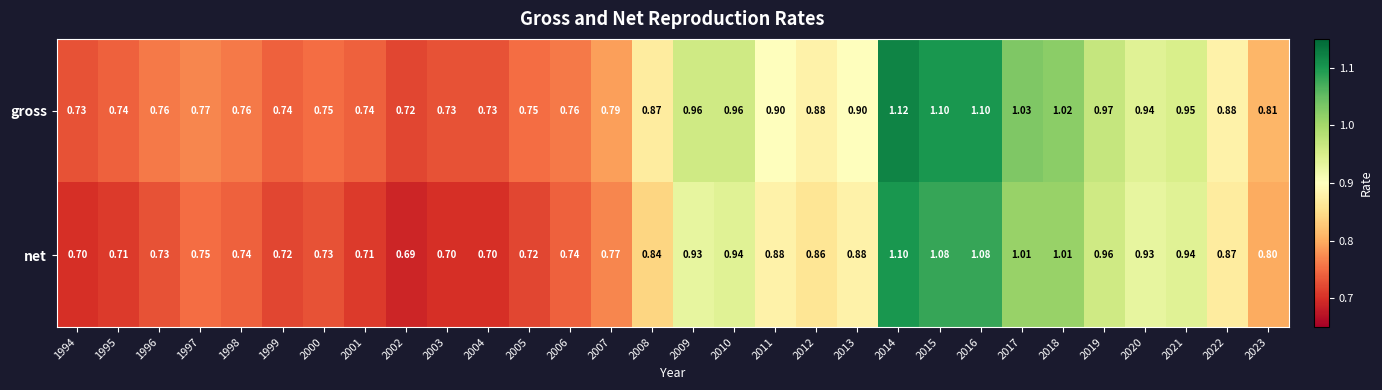

Rank the series by their maximum value, from lowest to highest.

net, gross